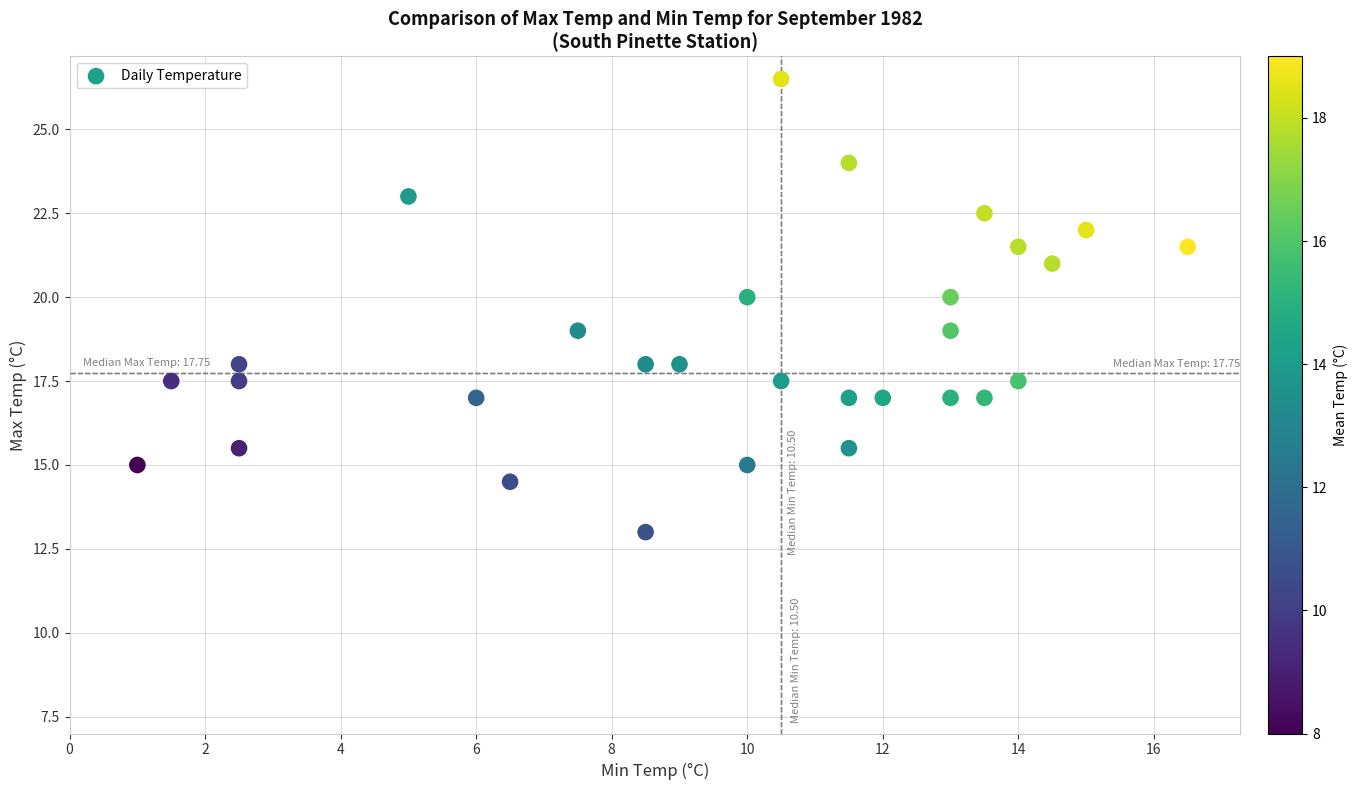

What is the range of Y values (max minus min)?

13.5